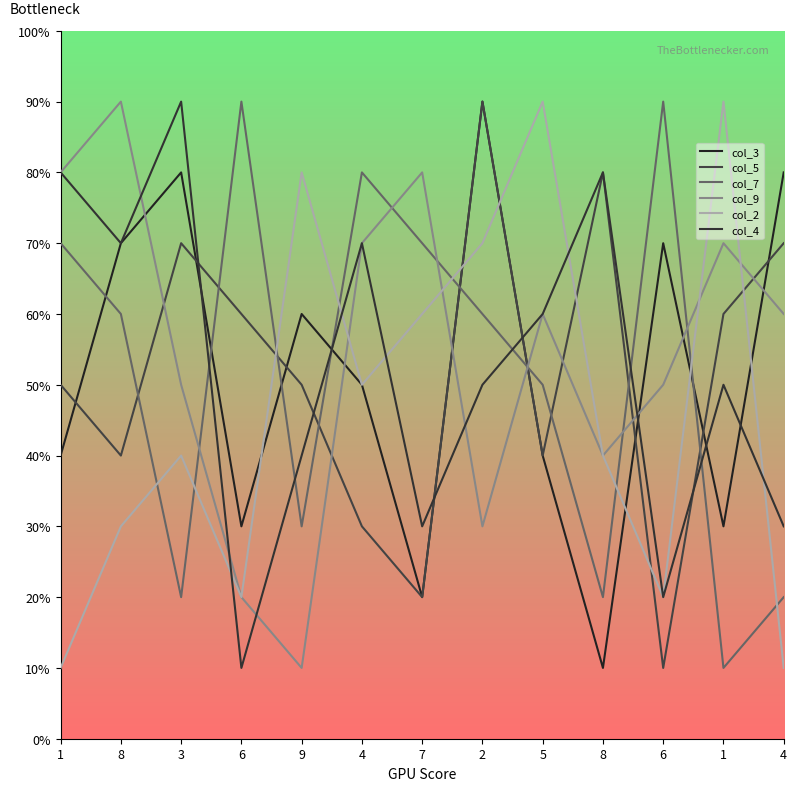

Is this an area chart (filled region under the line)?

No